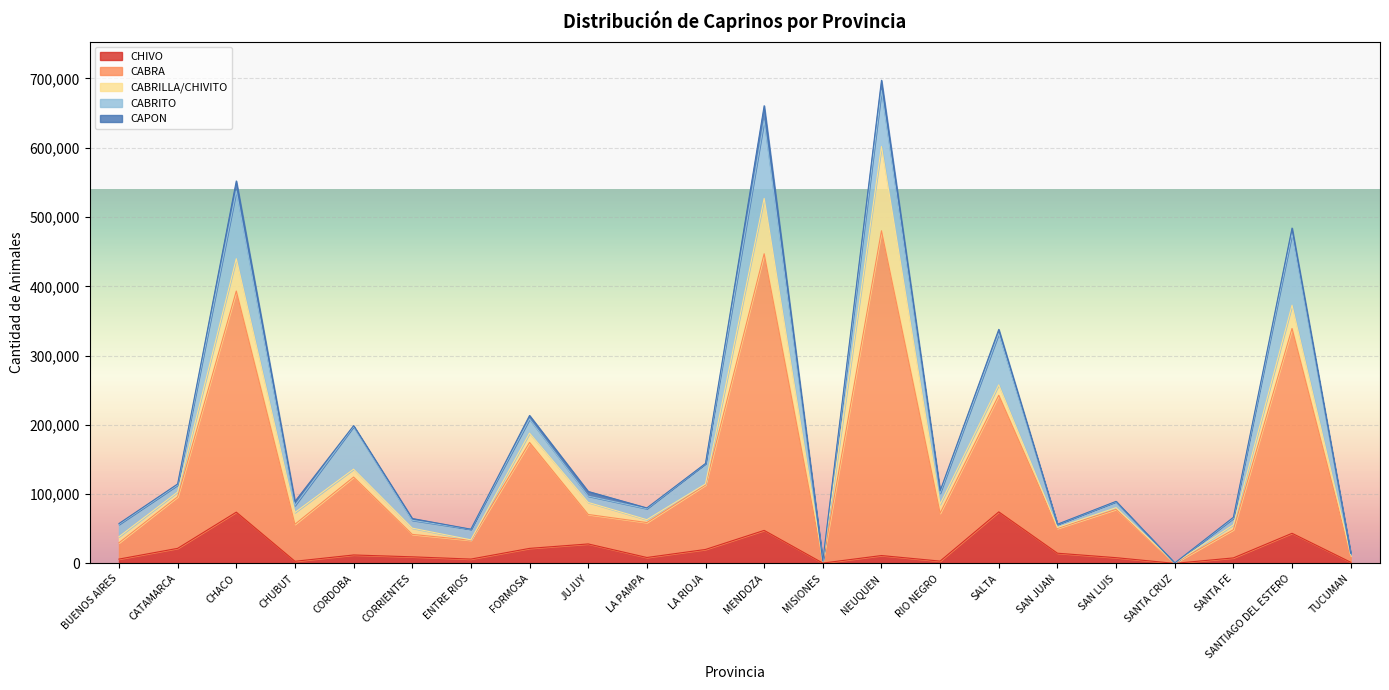

True or false: CHIVO has a value of 12274 at CORDOBA.

True